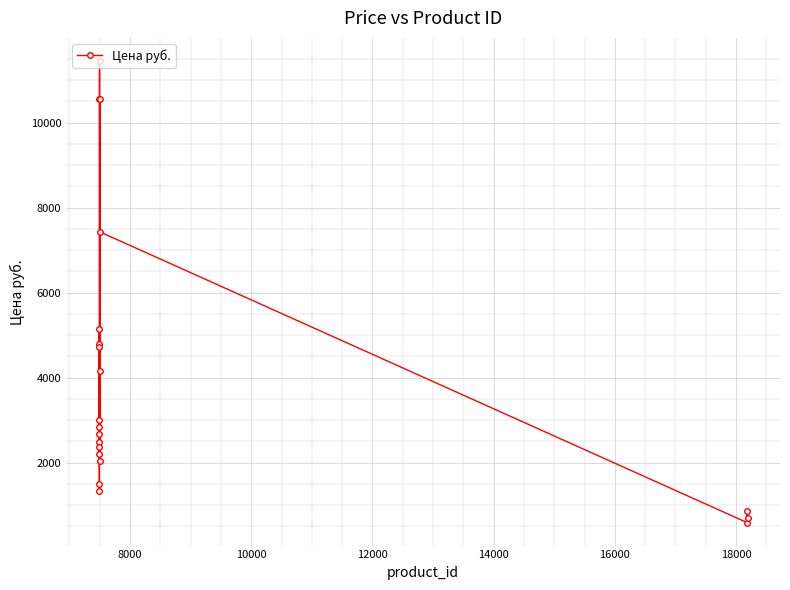

What is the value of the 9th point from the left?

4711.3